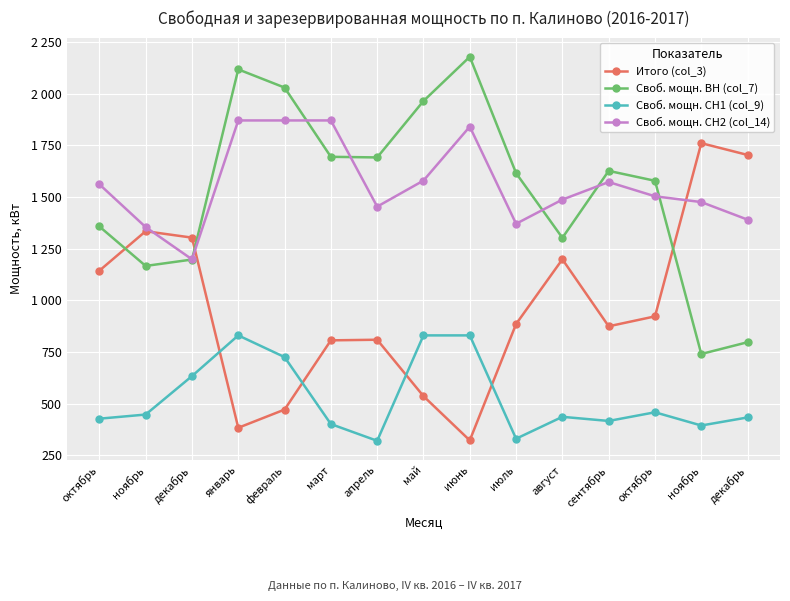

What are all the series names shown in the legend?

Итого (col_3), Своб. мощн. ВН (col_7), Своб. мощн. СН1 (col_9), Своб. мощн. СН2 (col_14)